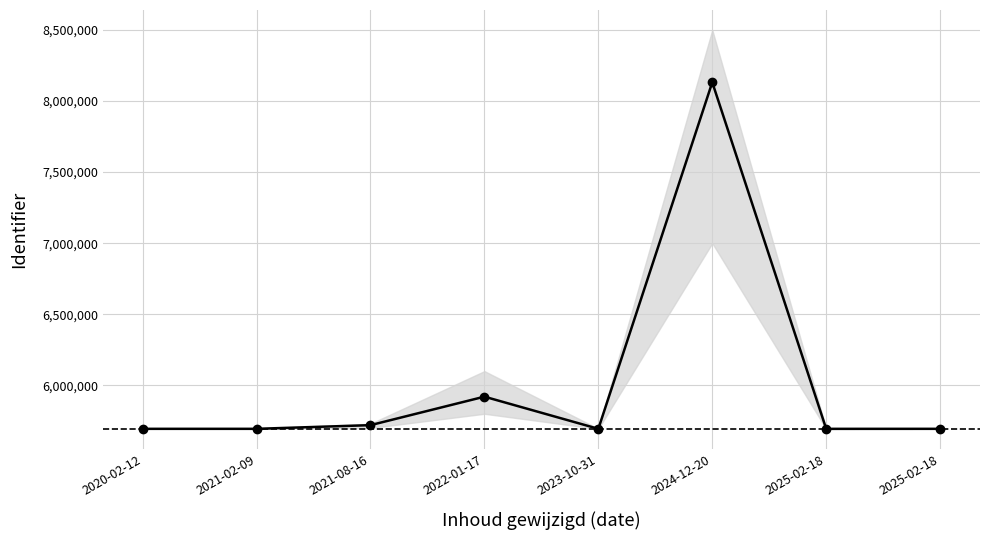

What is the label of the 8th point from the left?

2025-02-18